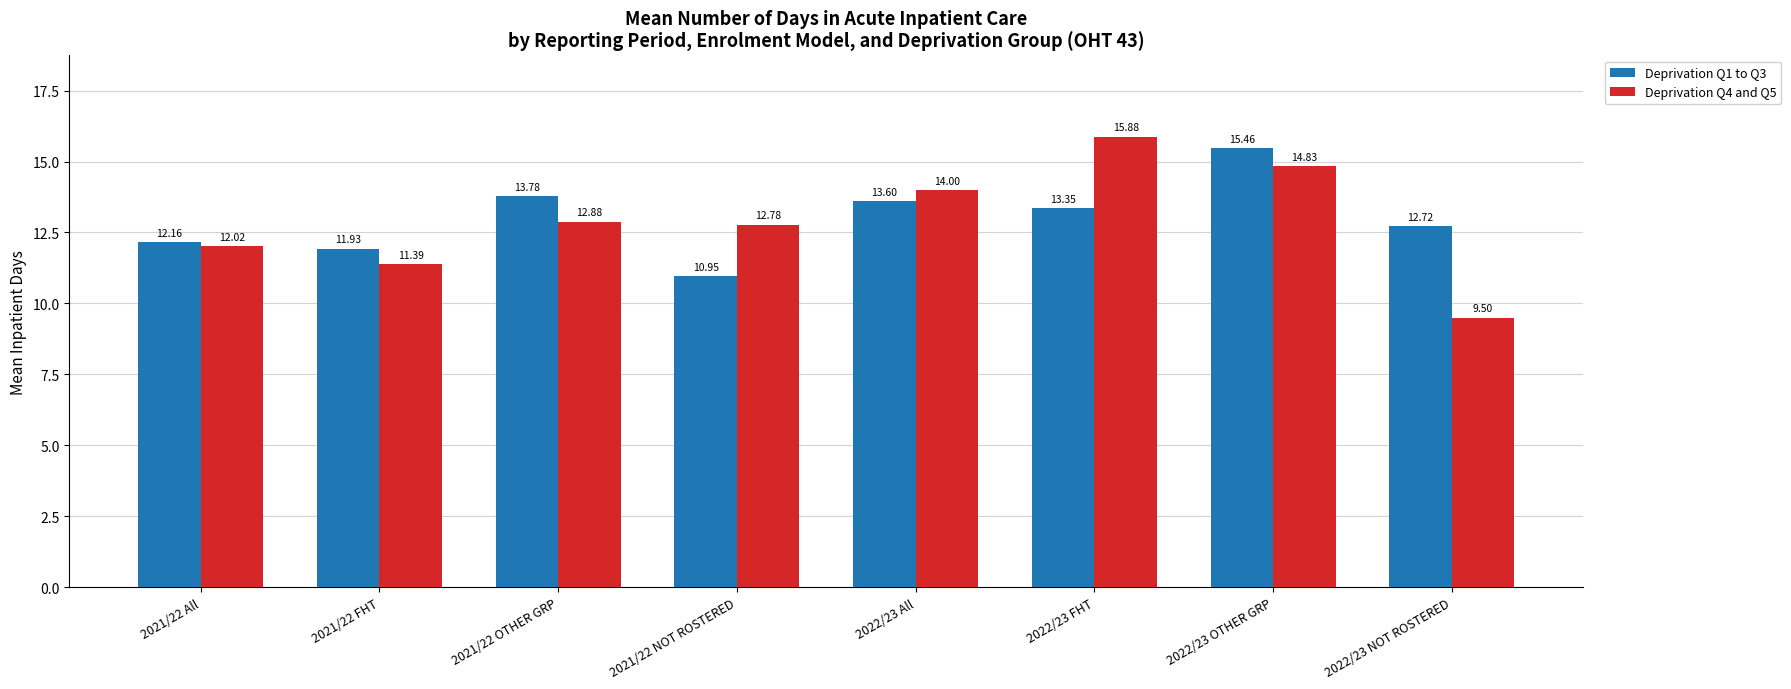

What is the difference between the maximum and minimum values in the Deprivation Q1 to Q3 series?

4.5